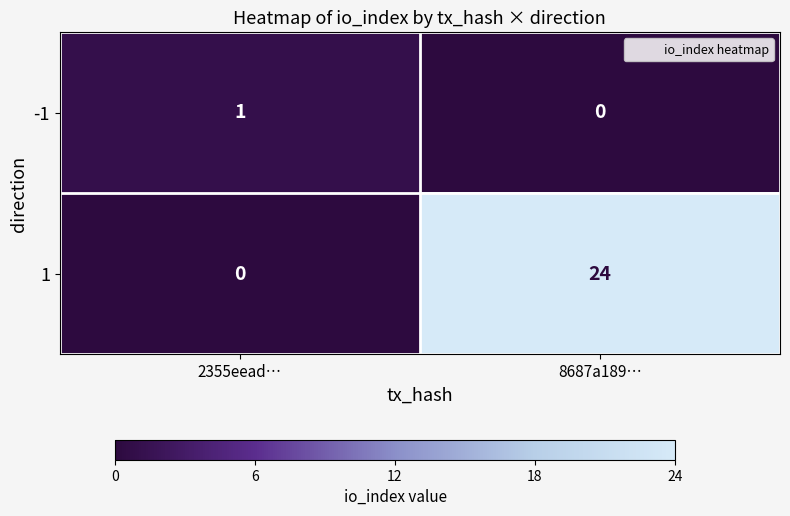

Where is -1 nearest to the value 0?

8687a189…